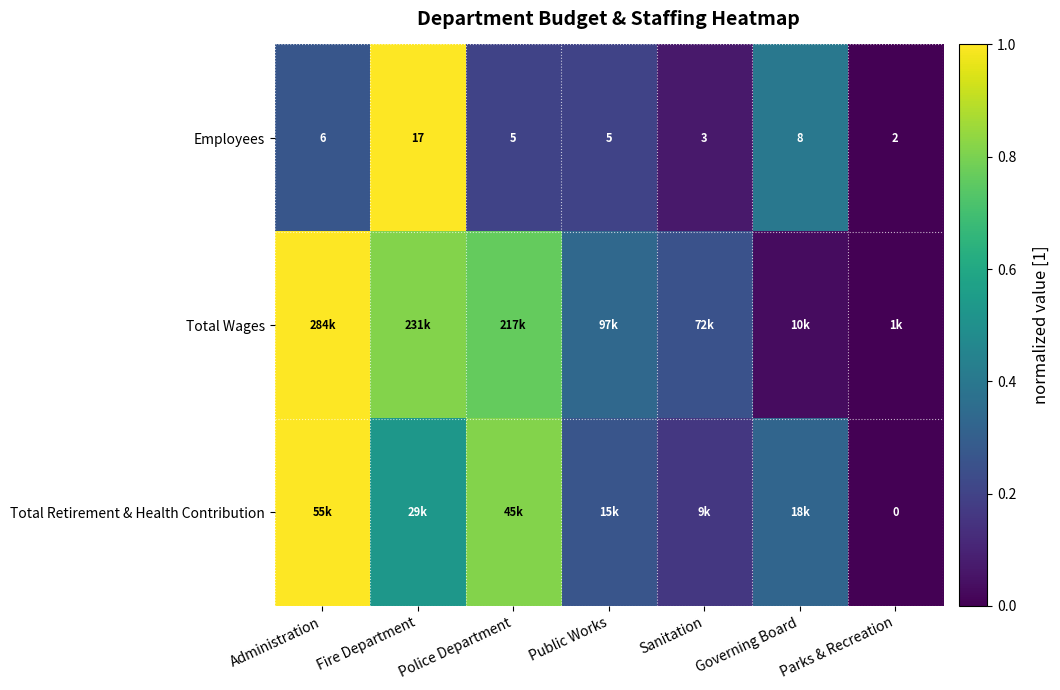

At which label does Employees first exceed 5?

Administration